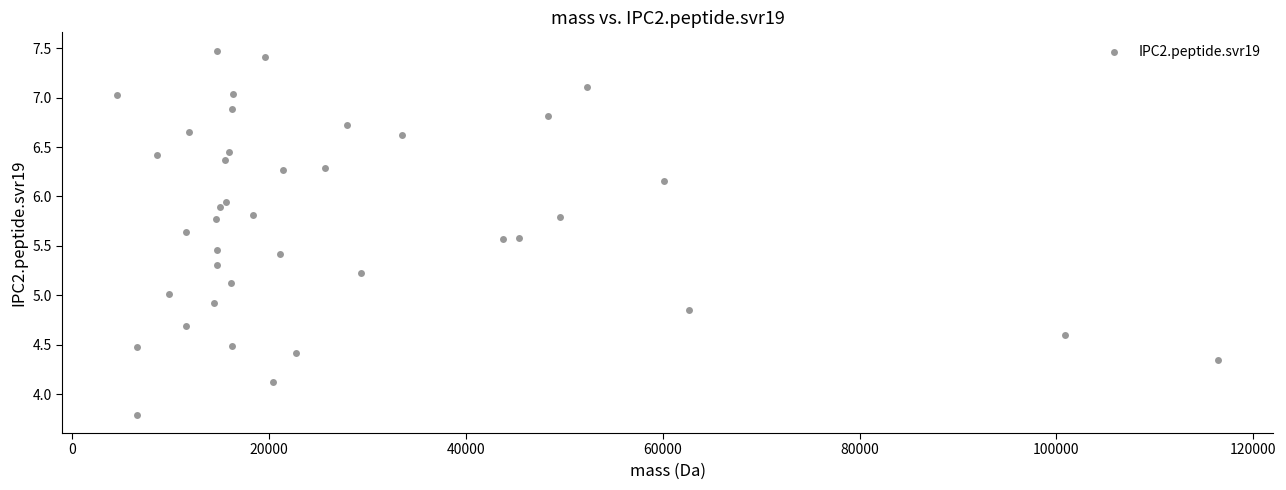

What is the range of Y values (max minus min)?

3.7